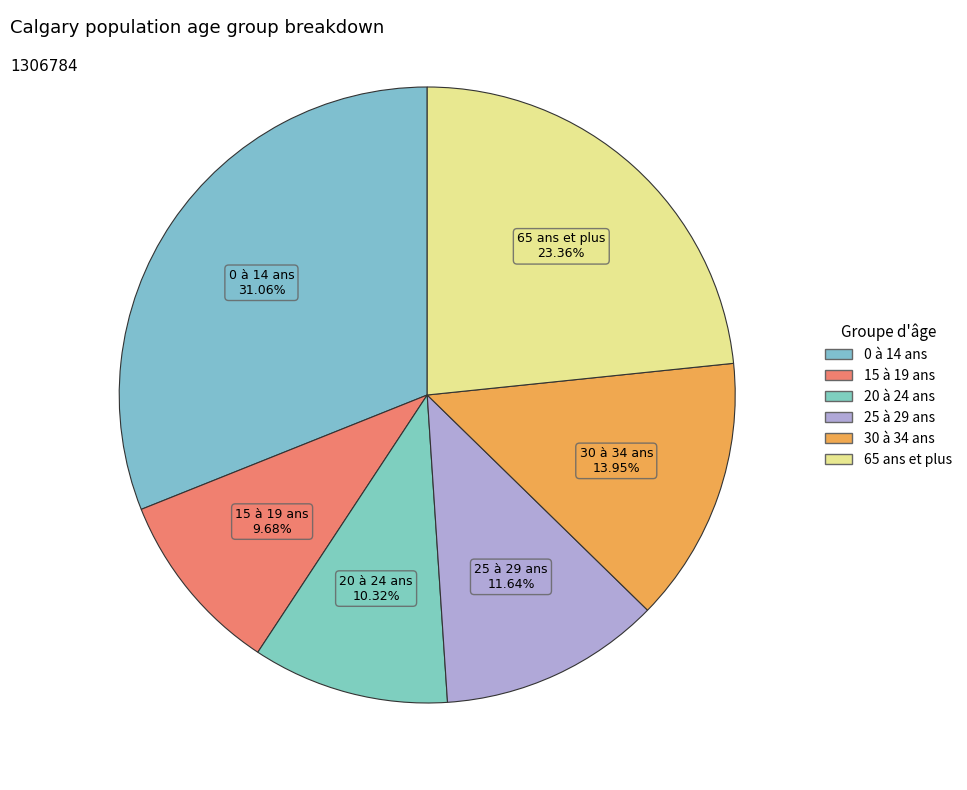

To the nearest percent, what is the average slice percentage?

17%